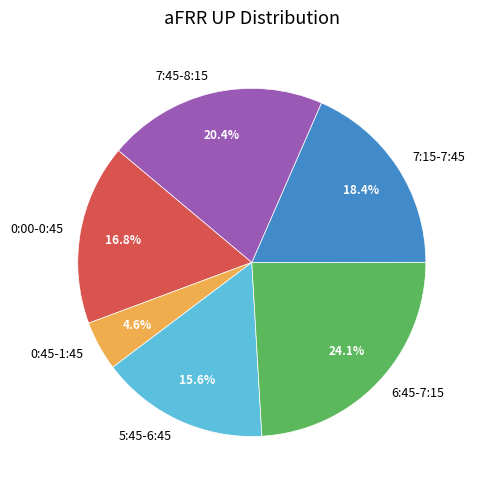

Is 0:00-0:45 the majority of the pie?

No